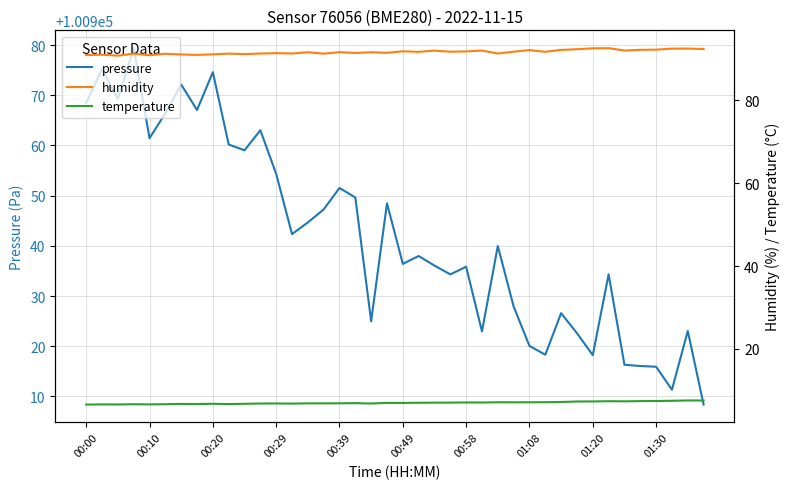

What is the lowest value of the pressure series?

100908.4